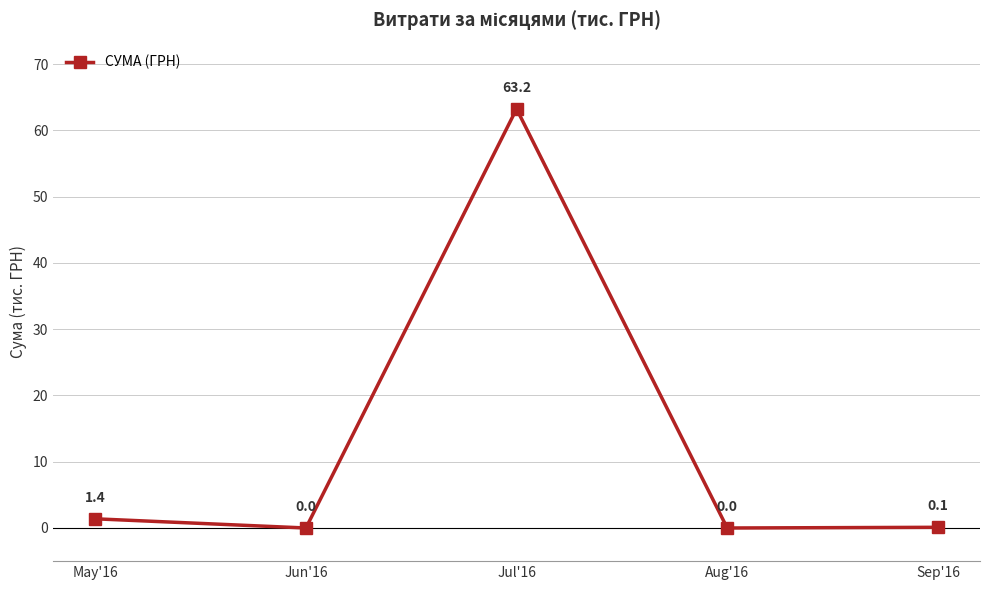

What is the maximum value shown in the chart?

63.2